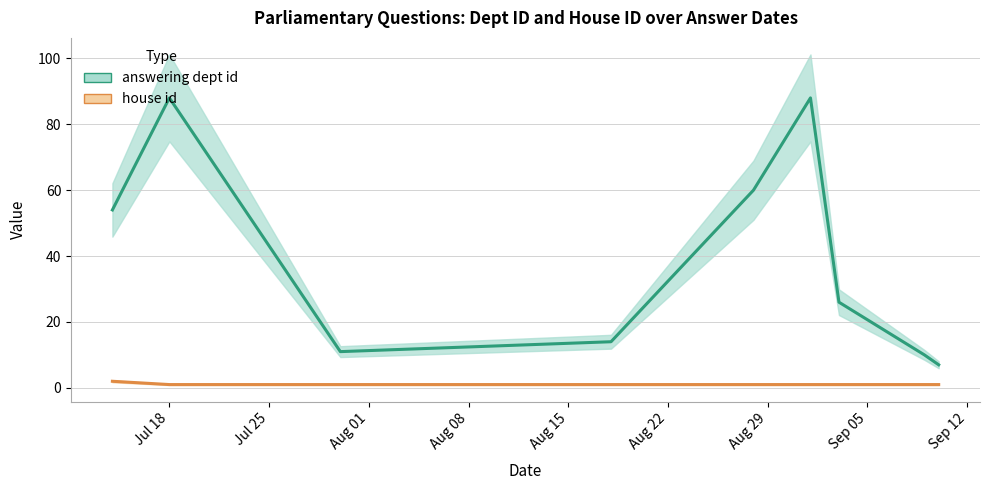

Rank the series by their maximum value, from highest to lowest.

answering dept id, house id